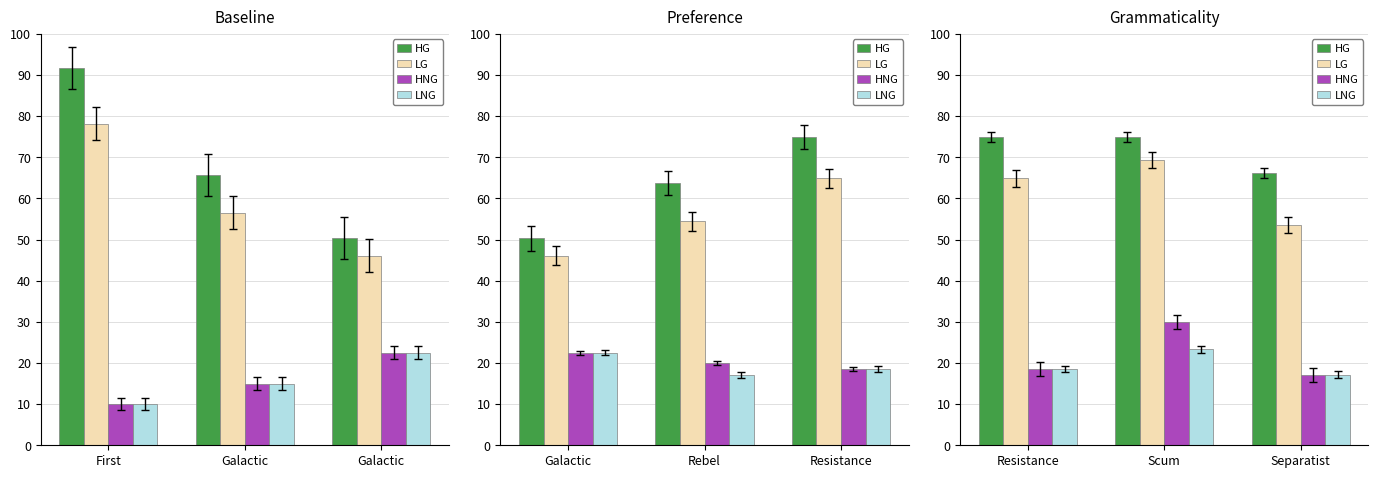

What is the label of the 3rd bar from the right?

Resistance